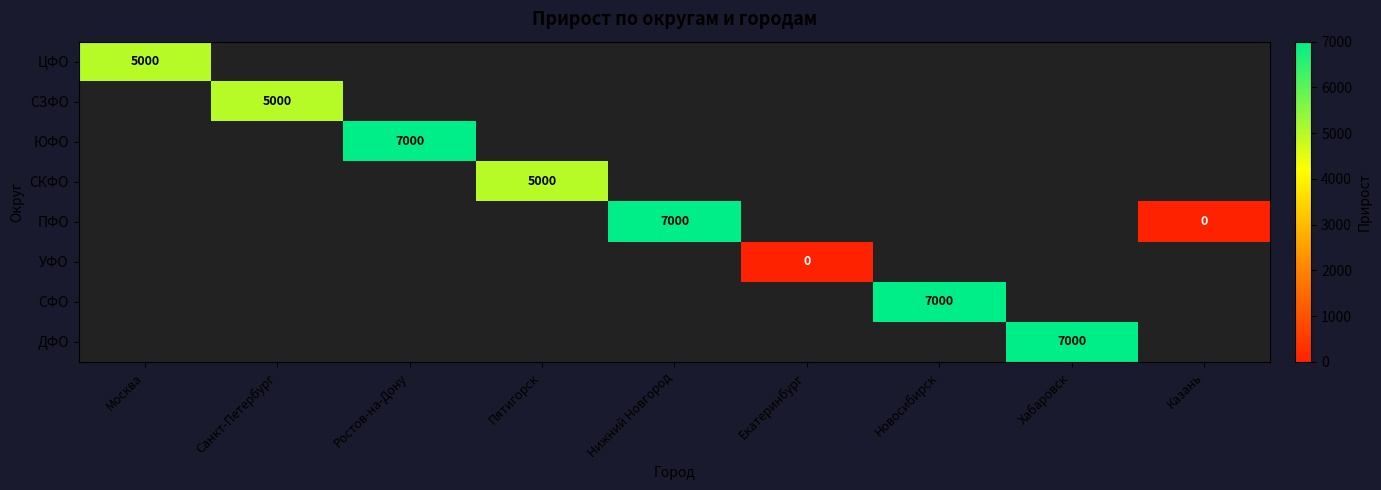

The value of СКФО at Пятигорск is 5000. True or false?

True